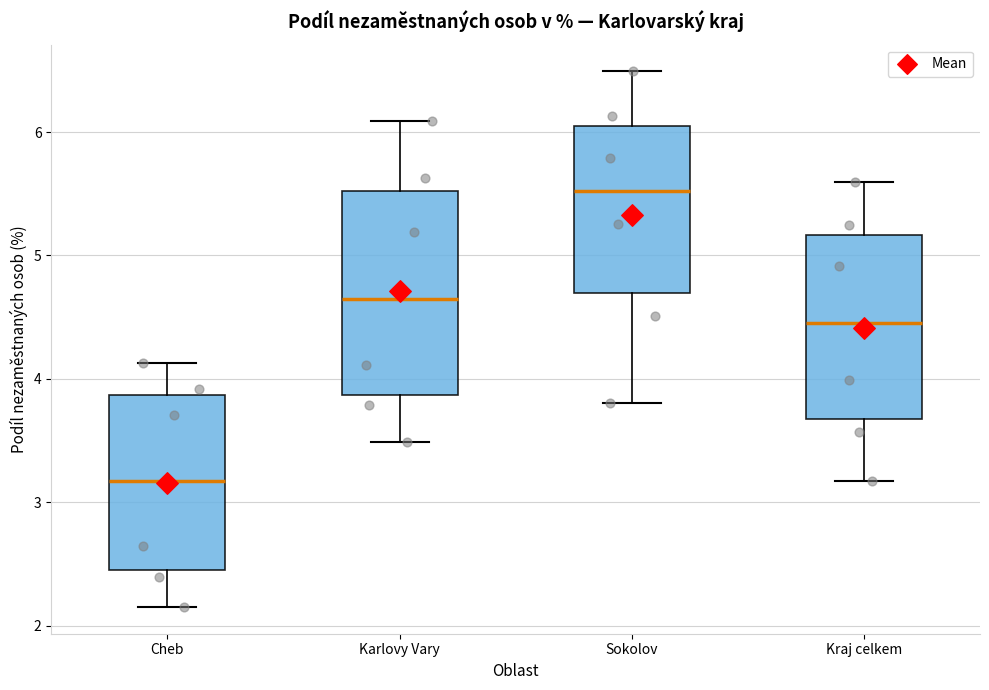

Where does the median line of the box for Sokolov sit on the y-axis? The values are not printed on the chart, so give them approximately, as read against the axis.

5.5